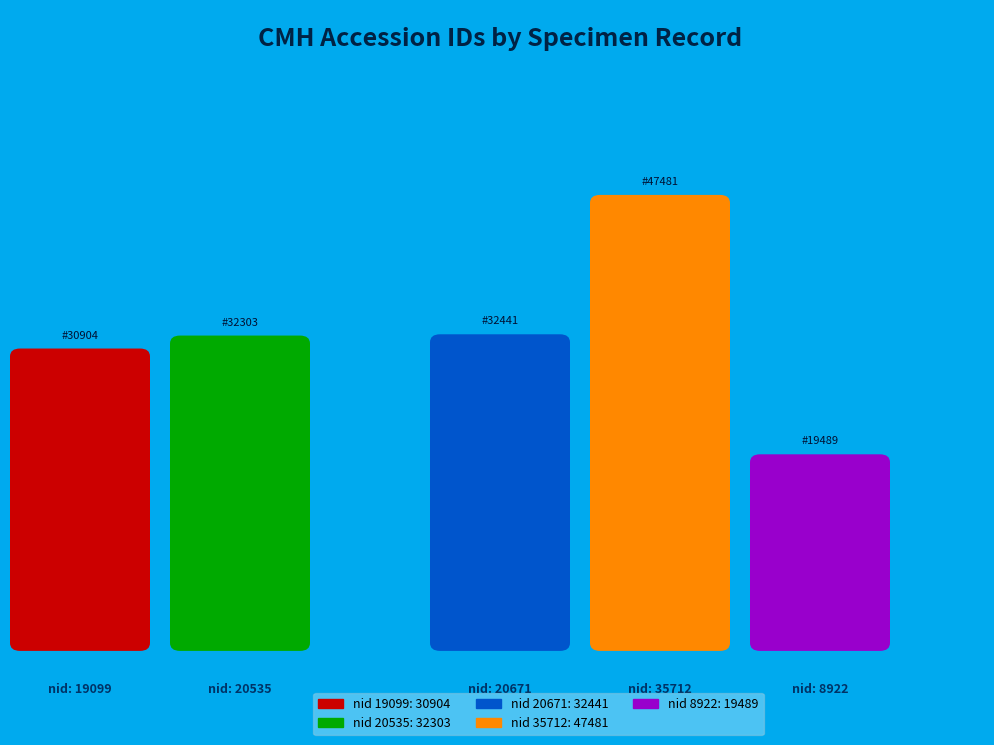

Which slice is the largest?

35712